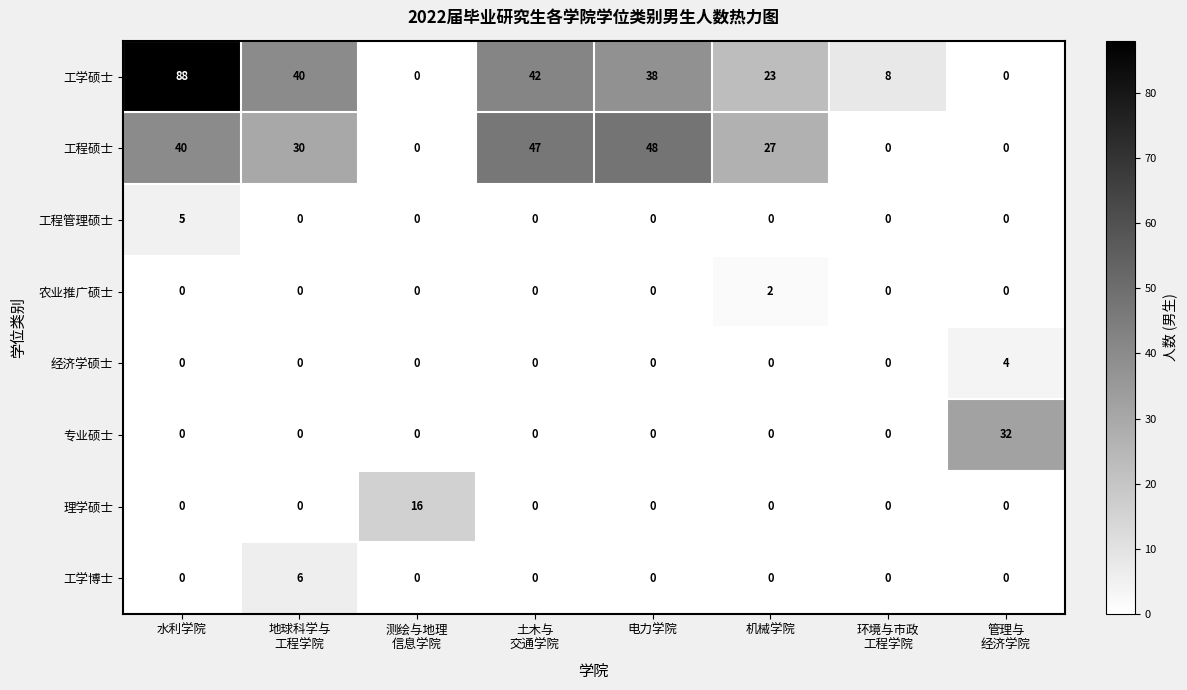

Is it true that 专业硕士 equals 0 at 机械学院?

True